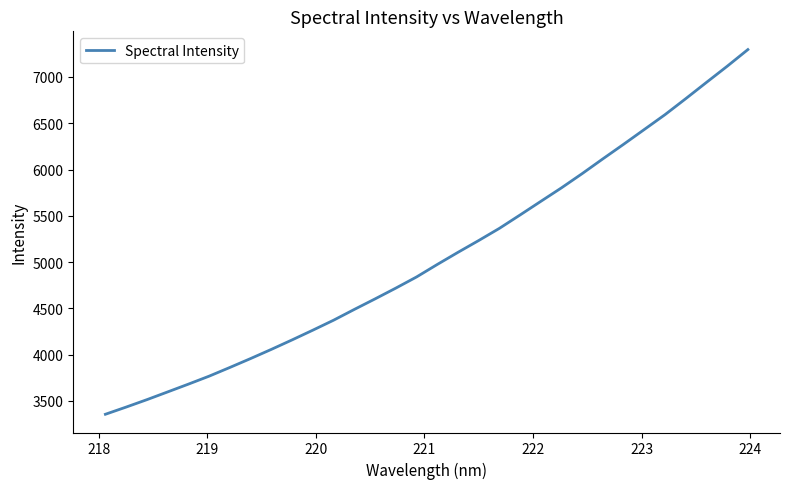

What is the maximum value shown in the chart?

7296.2